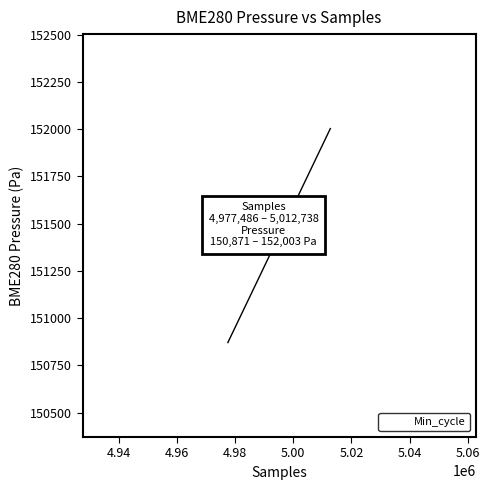

What Y value in the scatter plot is closest to 151436?

151460.8